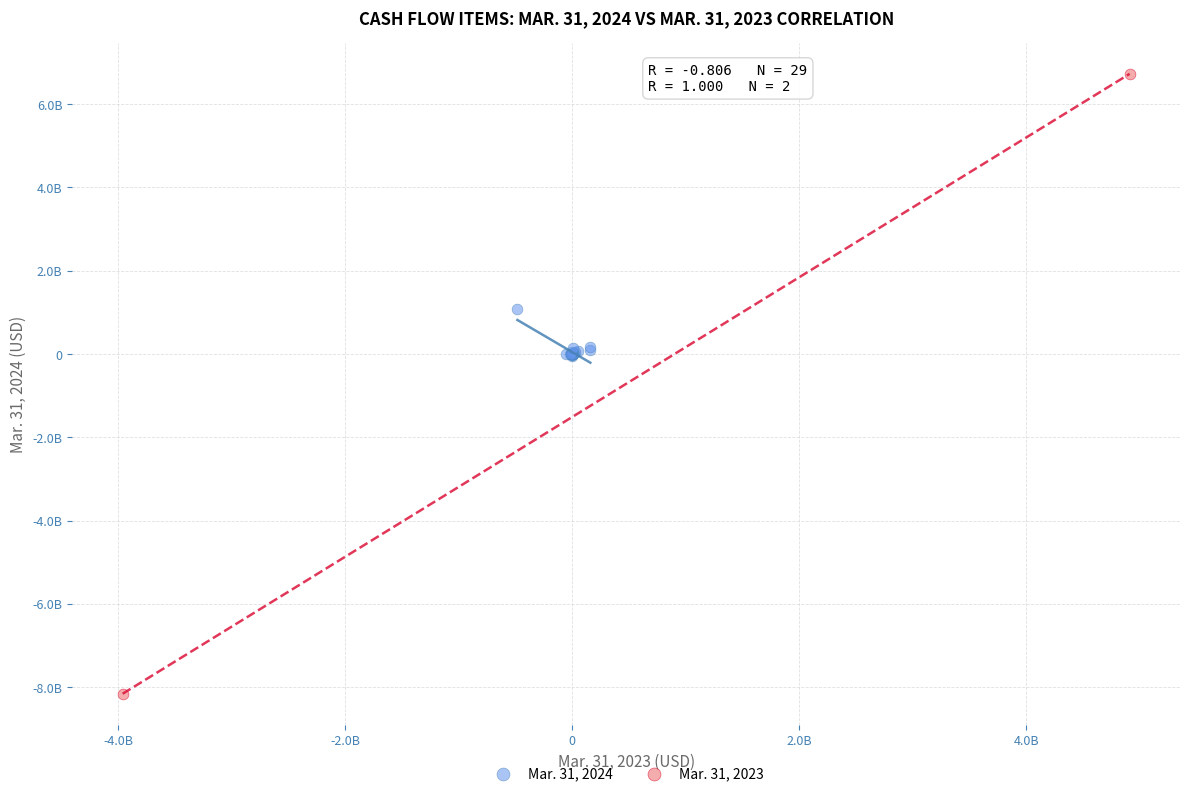

Which series reaches the minimum Y coordinate?

Mar. 31, 2023